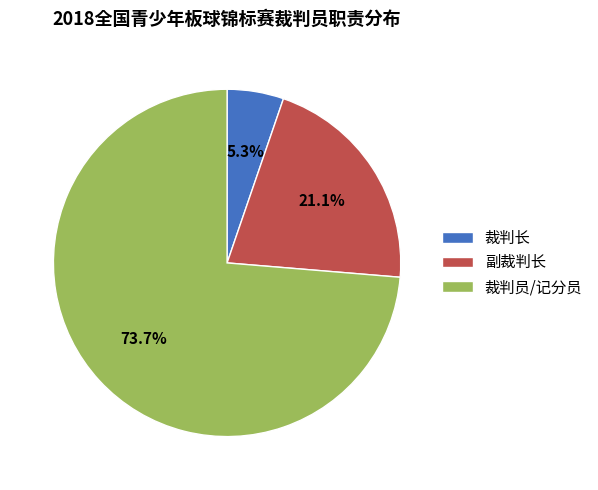

True or false: 裁判员/记分员 accounts for 87% of the total.

False